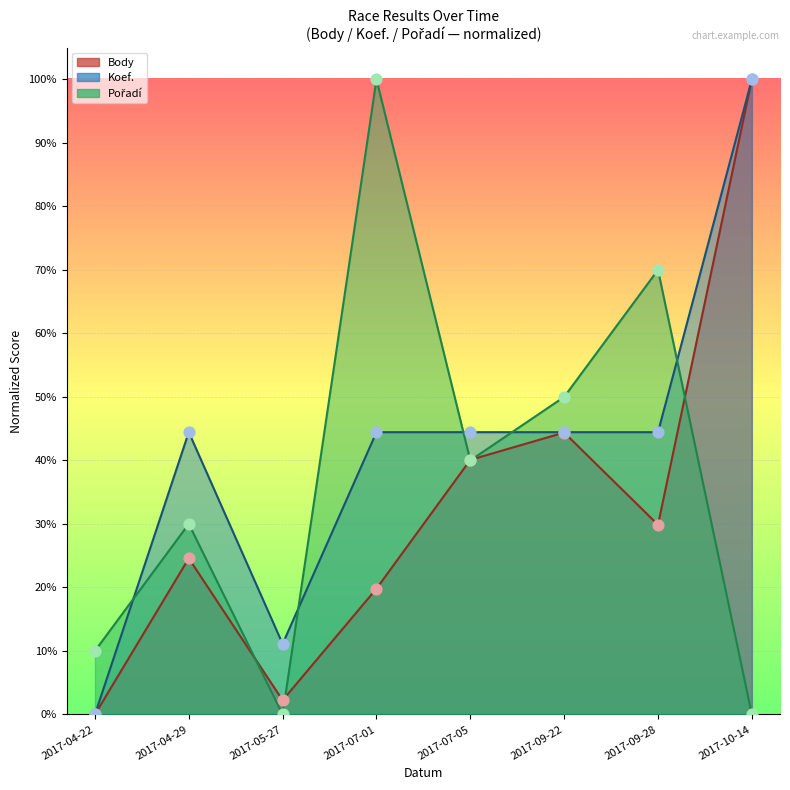

Which series reaches the maximum Y coordinate?

Body